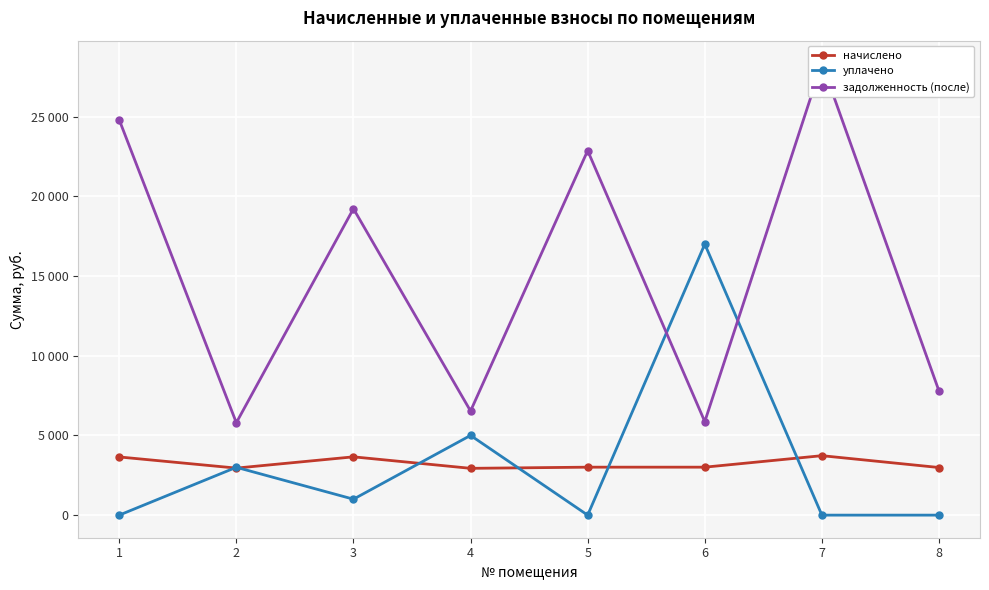

Between 1 and 3, which series saw the biggest shift?

задолженность (после)